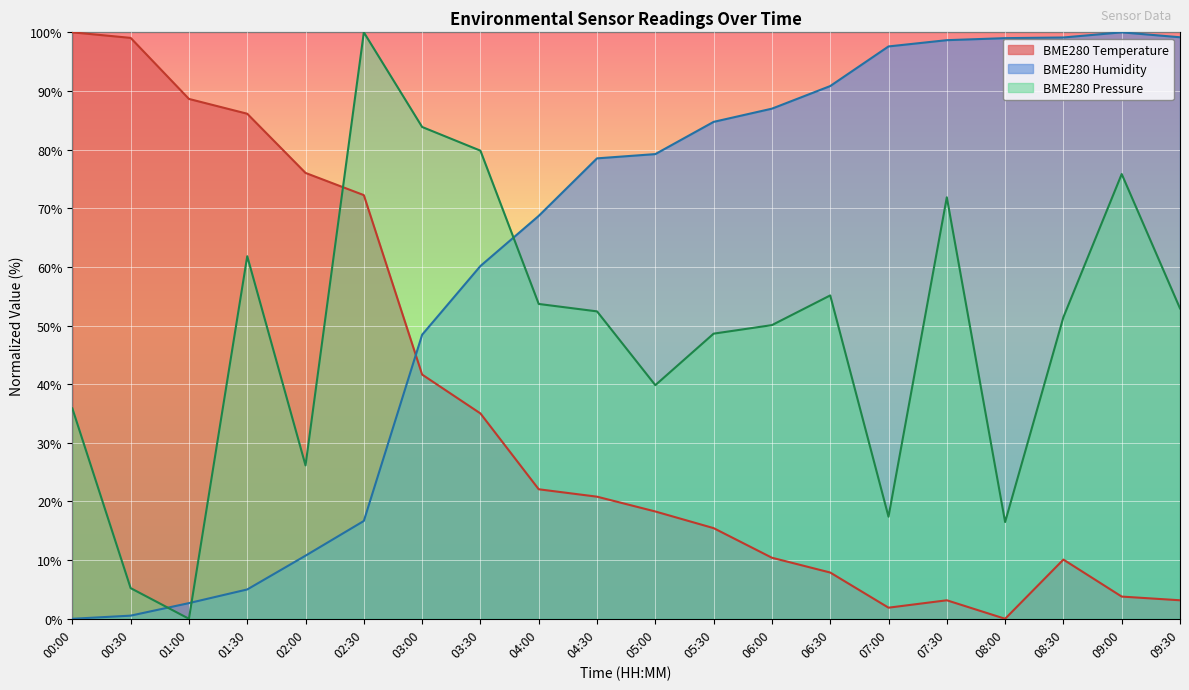

What are all the series names shown in the legend?

BME280 Temperature, BME280 Humidity, BME280 Pressure